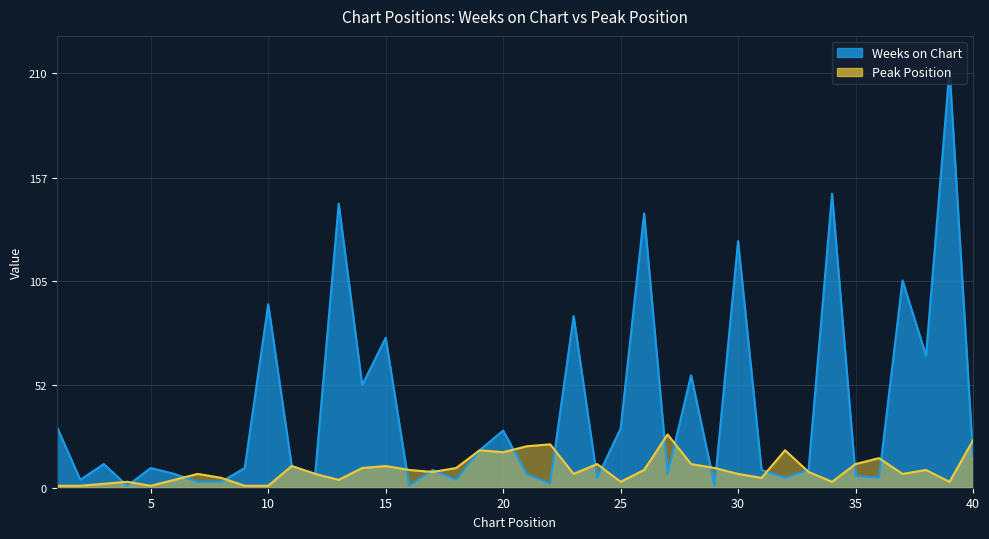

List the labels in order of Weeks on Chart value, largest first.

39, 34, 13, 26, 30, 37, 10, 23, 15, 38, 28, 14, 1, 25, 20, 19, 40, 3, 11, 5, 9, 17, 31, 33, 6, 12, 21, 27, 35, 24, 32, 36, 2, 18, 7, 8, 22, 4, 16, 29